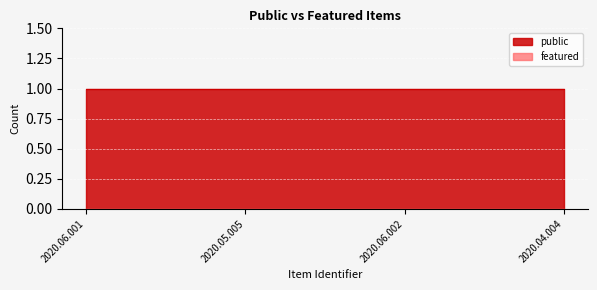

Which series has the largest total across all categories?

public